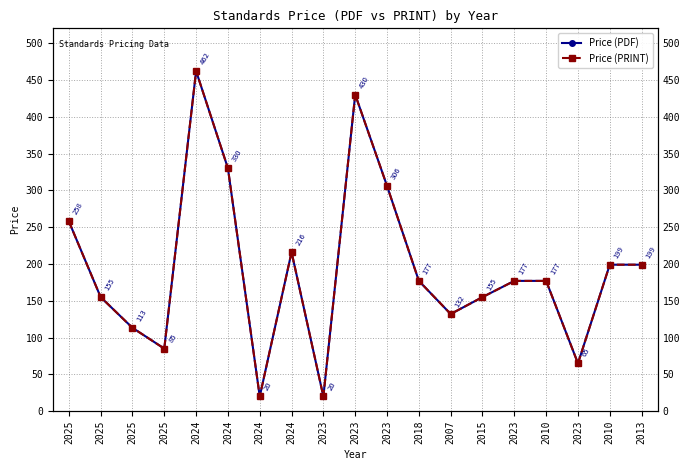

At which category does Price (PDF) reach its first local valley?

2025